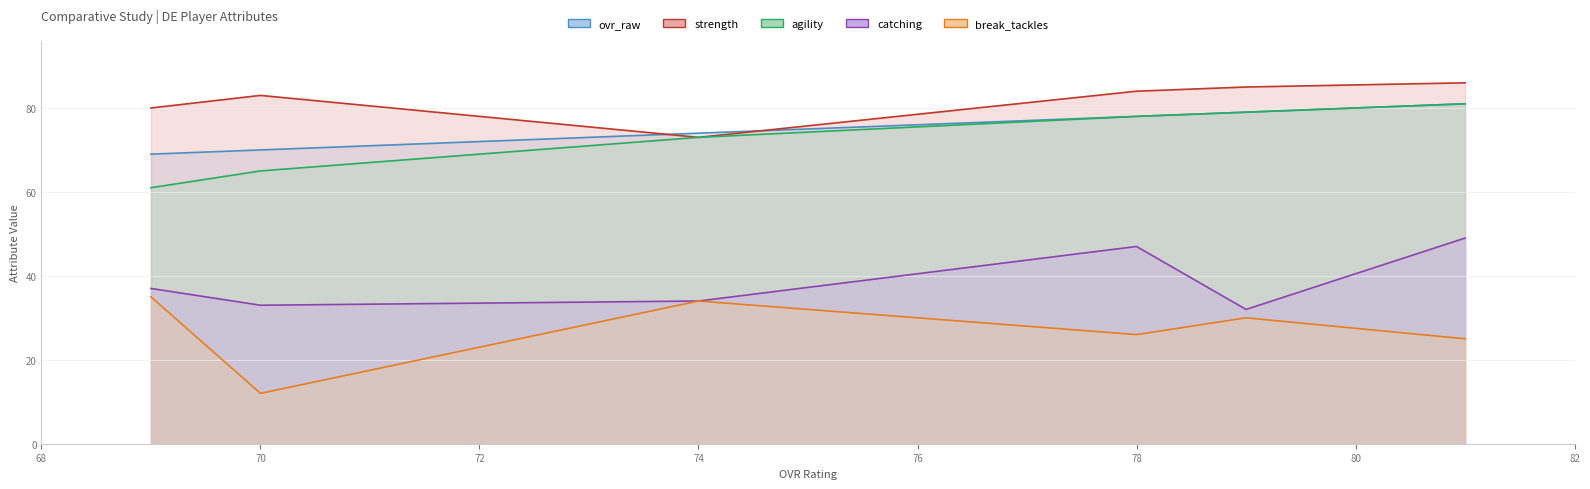

What is the approximate value of strength at 81, to the nearest 10?

90